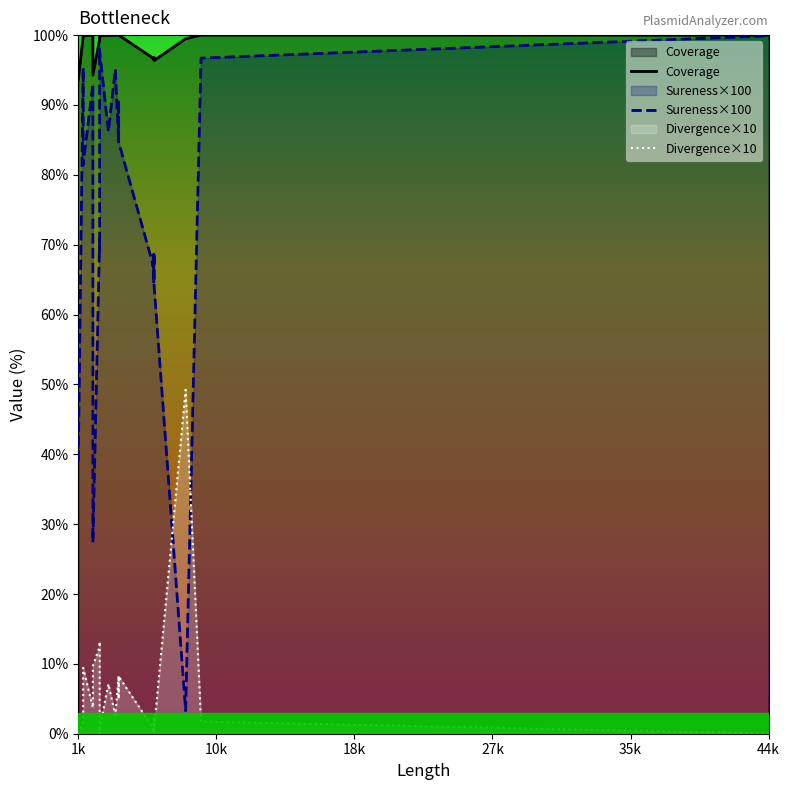

Reading left to right, list all the values displayed in this chart.

Coverage: 93.6	99.8	99.9	99.9	100.0	94.3	99.4	99.3	99.8	99.9	99.9	99.9	100.0	100.0	100.0	100.0	96.7	96.6	96.8	96.7	96.7	96.8	96.8	96.7	96.8	96.7	96.8	96.8	96.8	96.8	96.4	96.4	96.4	99.5	100.0	100.0
Sureness×100: 39.0	95.3	91.7	81.4	93.0	27.4	70.8	69.1	98.0	97.7	86.2	86.2	95.1	84.7	90.7	84.7	67.2	66.9	68.2	67.3	67.6	68.6	65.4	64.5	68.6	67.6	68.3	68.7	68.3	68.3	64.1	64.1	64.1	3.3	96.7	99.9
Divergence×10: 0.0	1.7	3.9	9.4	3.7	9.7	12.4	13.2	0.0	0.7	7.1	7.1	2.6	8.2	5.0	8.2	0.8	0.7	0.5	0.7	0.5	0.3	2.0	2.2	0.3	0.5	0.5	0.3	0.5	0.5	0.7	0.7	0.7	49.2	1.8	0.0